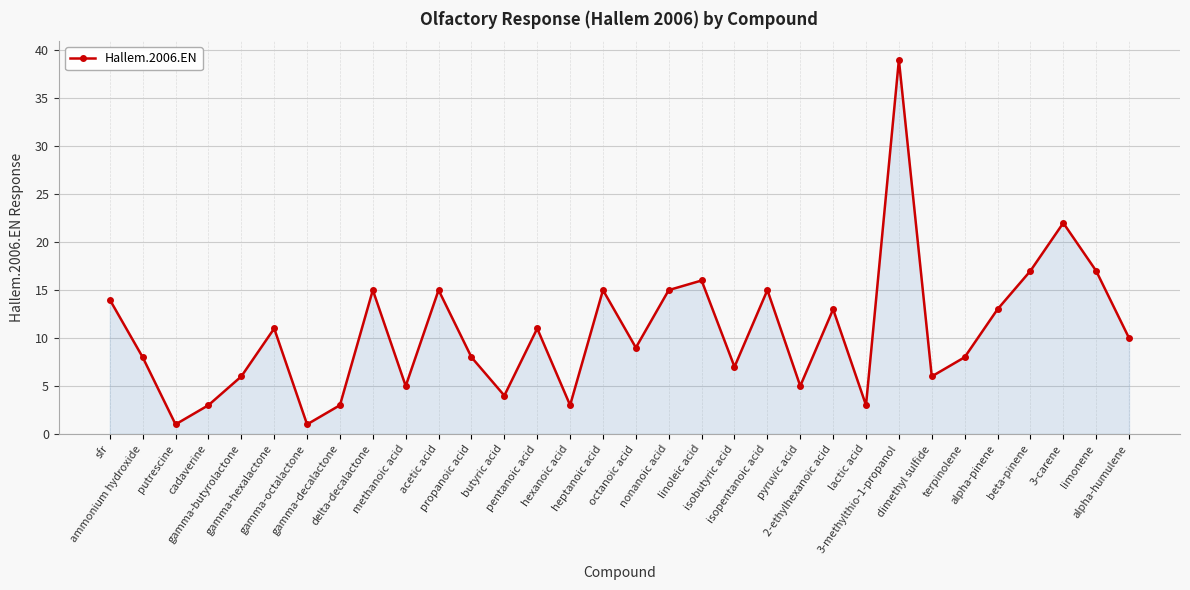

Where is the data nearest to the value 20?

3-carene